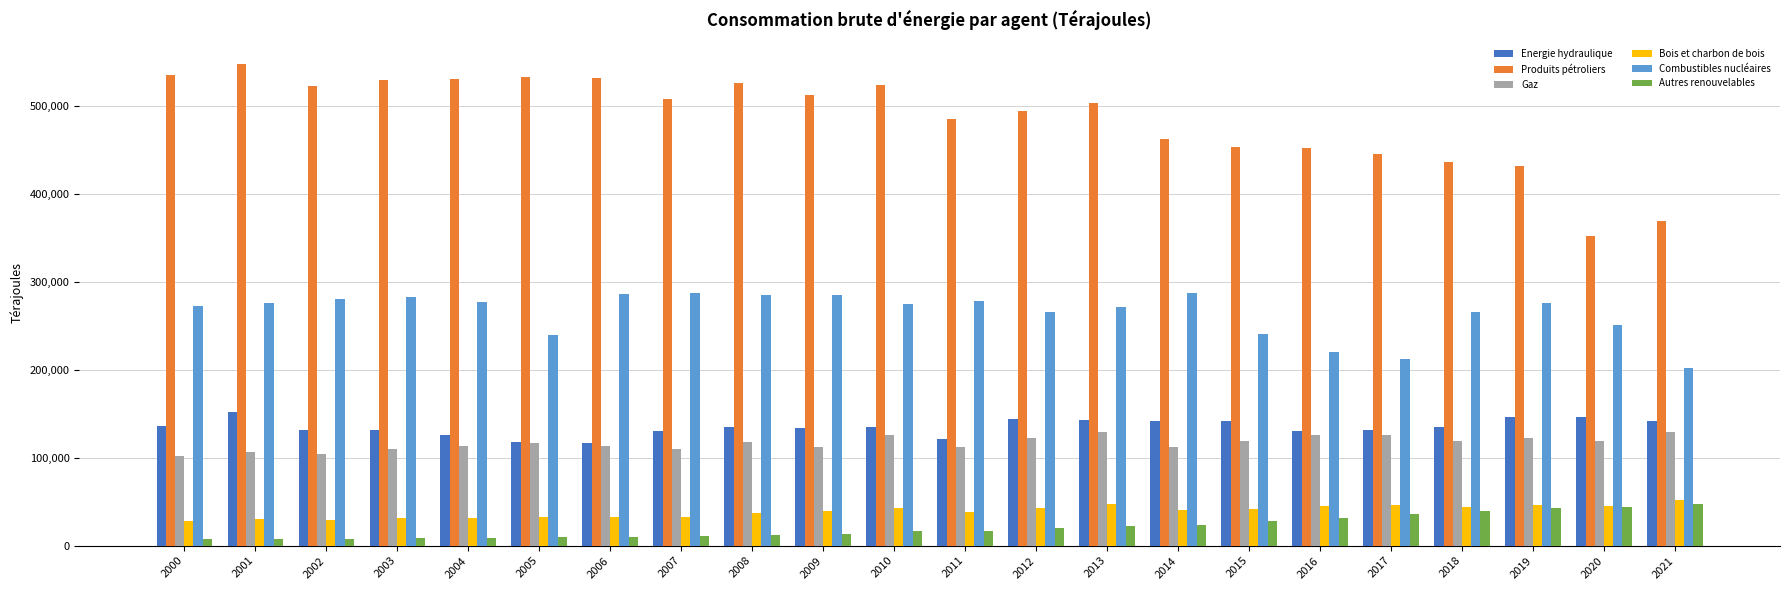

At which label does Produits pétroliers first exceed 508420?

2000